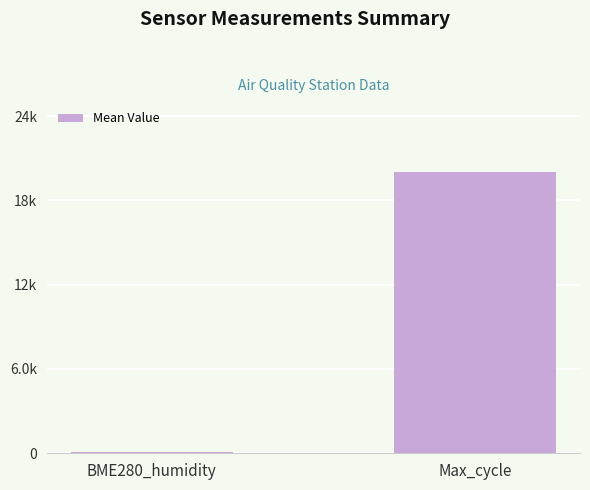

What is the approximate value at BME280_humidity?

79.6